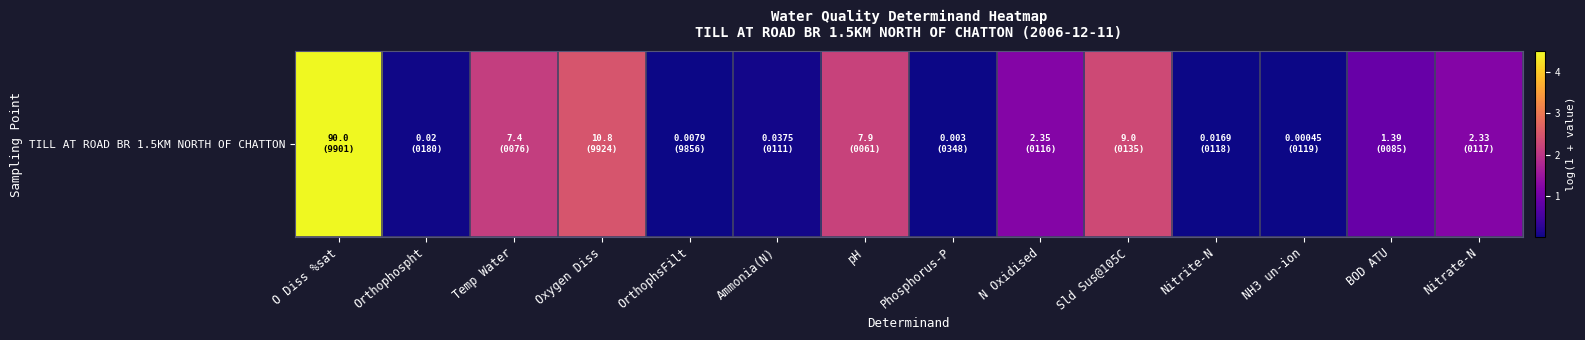

Approximately how many times larger is the value at pH compared to Oxygen Diss?

0.9